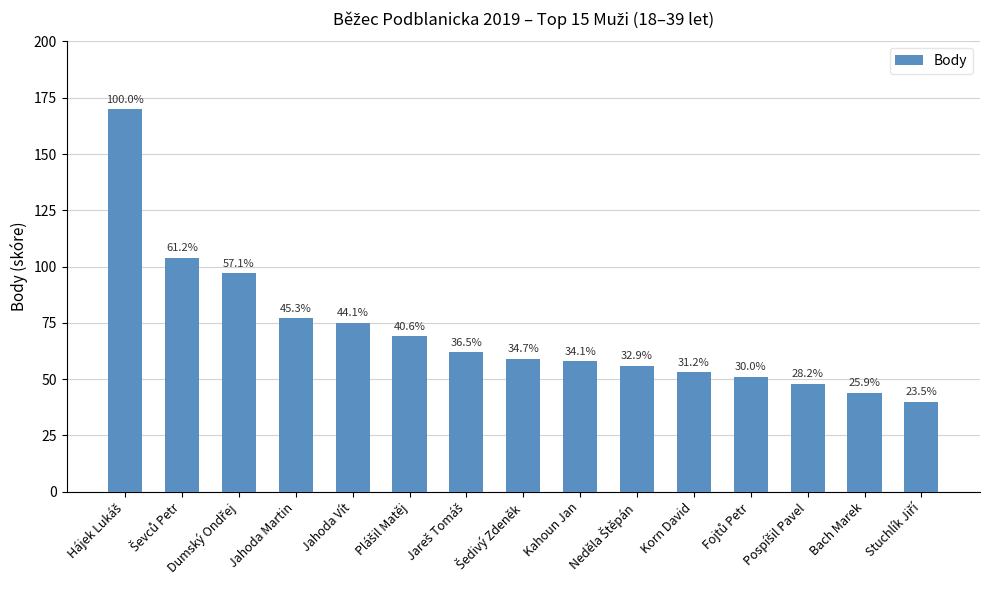

The chart shows a value of 20 at Korn David. True or false?

False